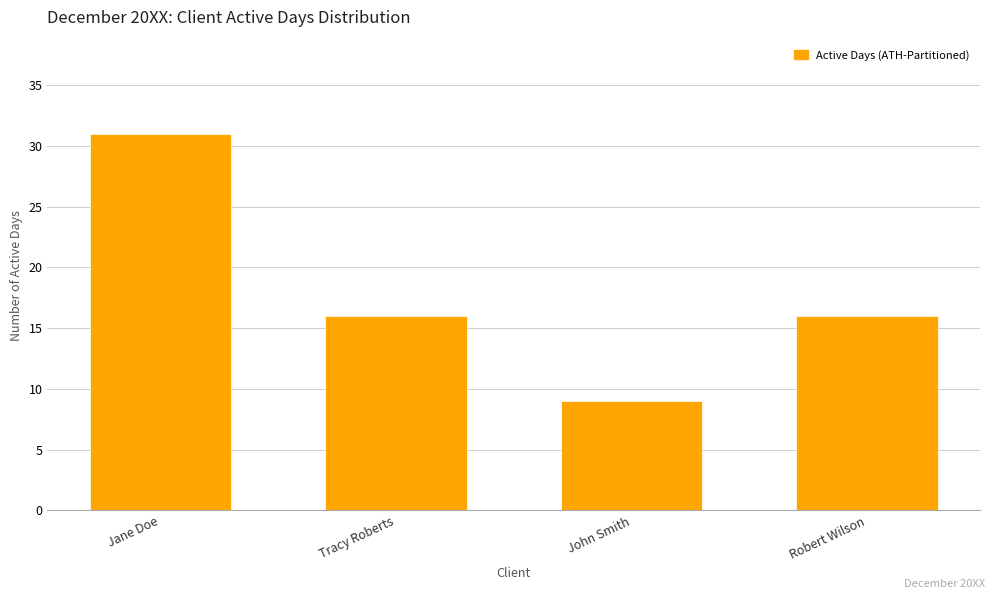

Reading left to right, extract all data points from this chart.

31	16	9	16